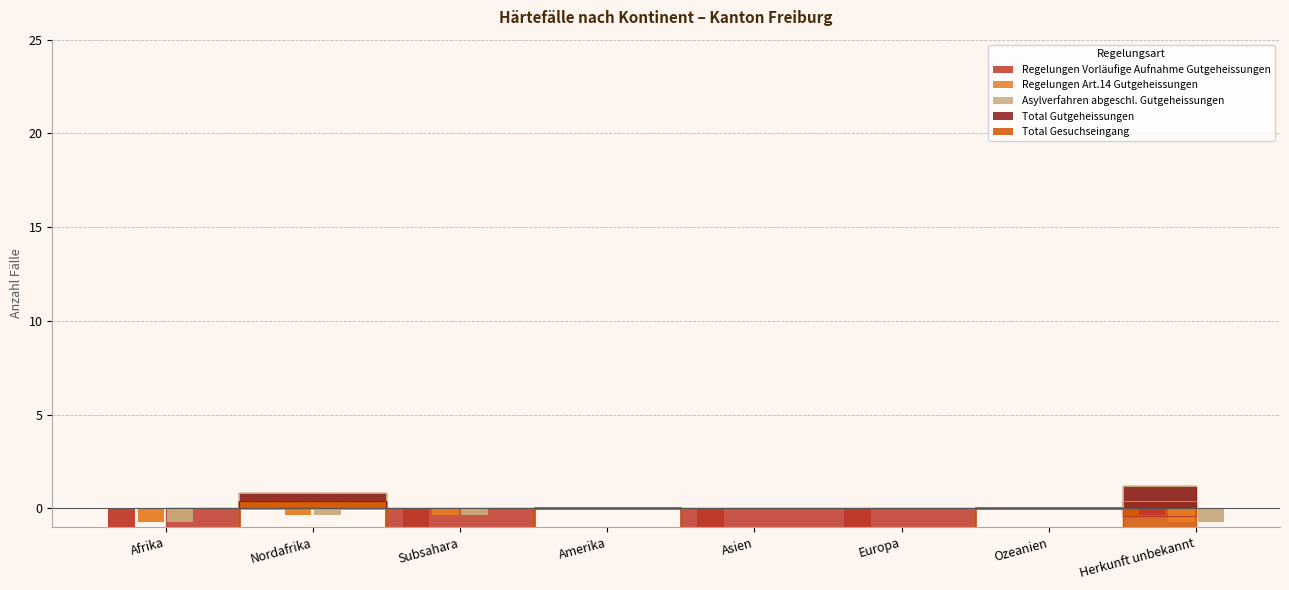

Are the bars horizontal?

No